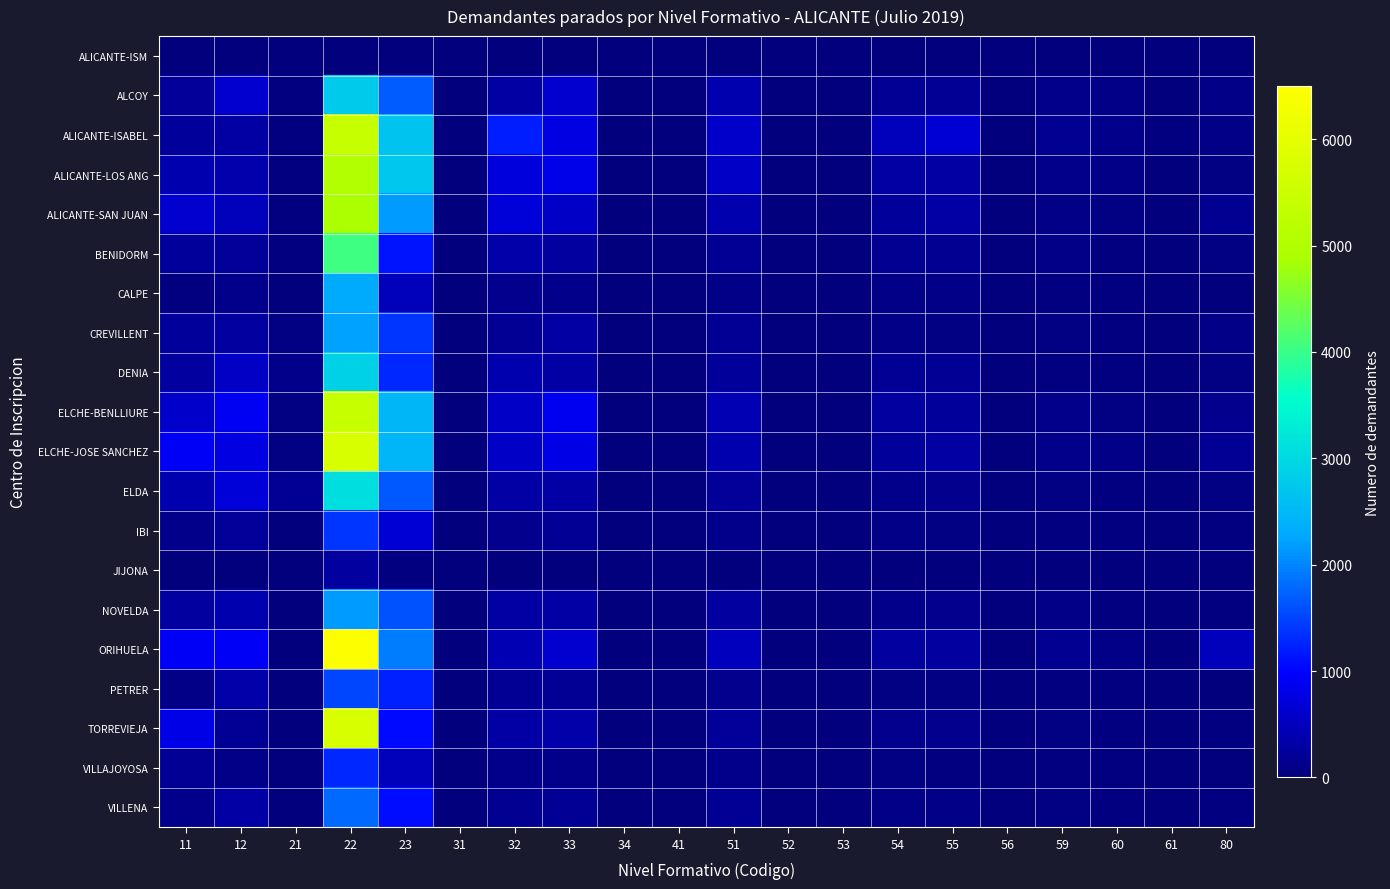

Count the number of categories in the chart.

20